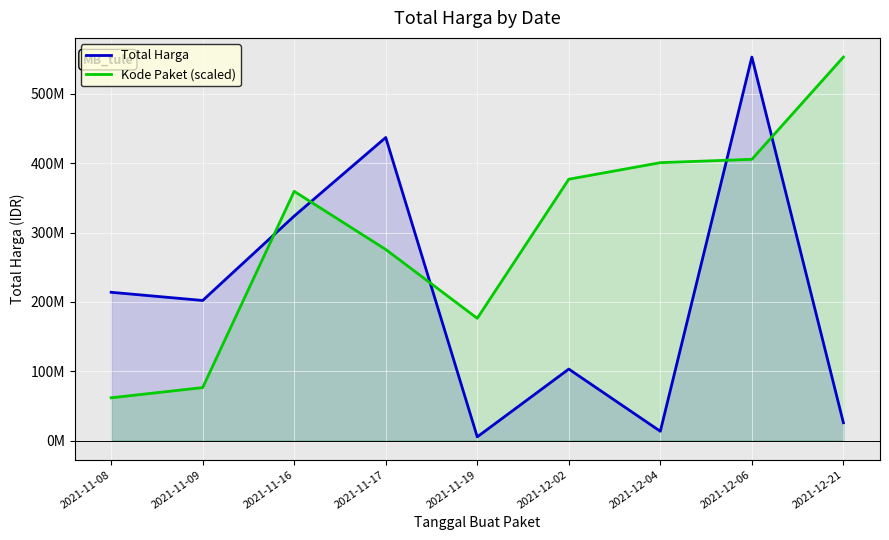

Which series has the widest spread of values?

Total Harga